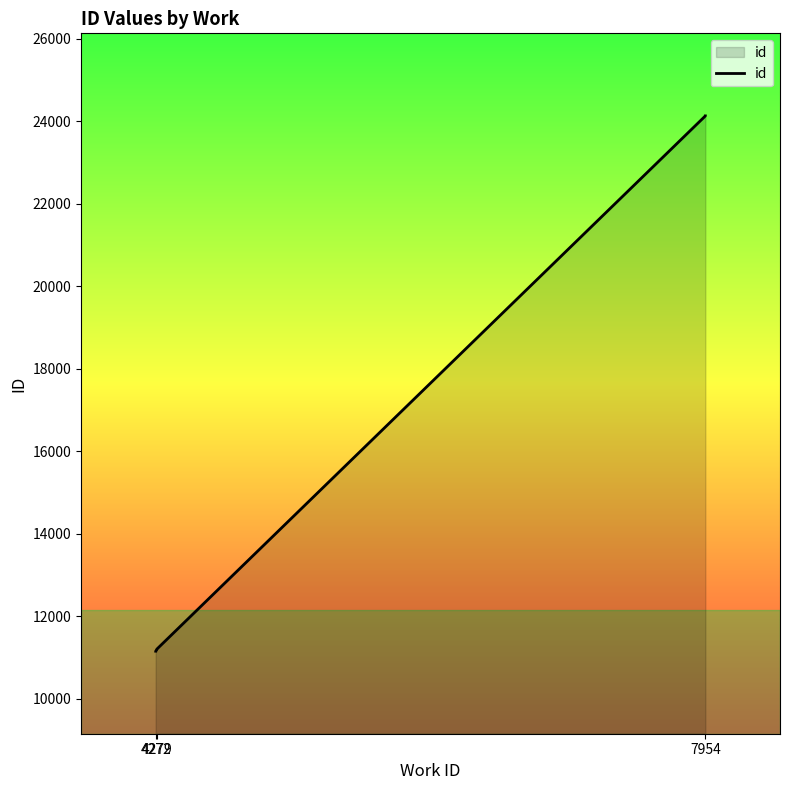

The value at 4272 is 11159. True or false?

True